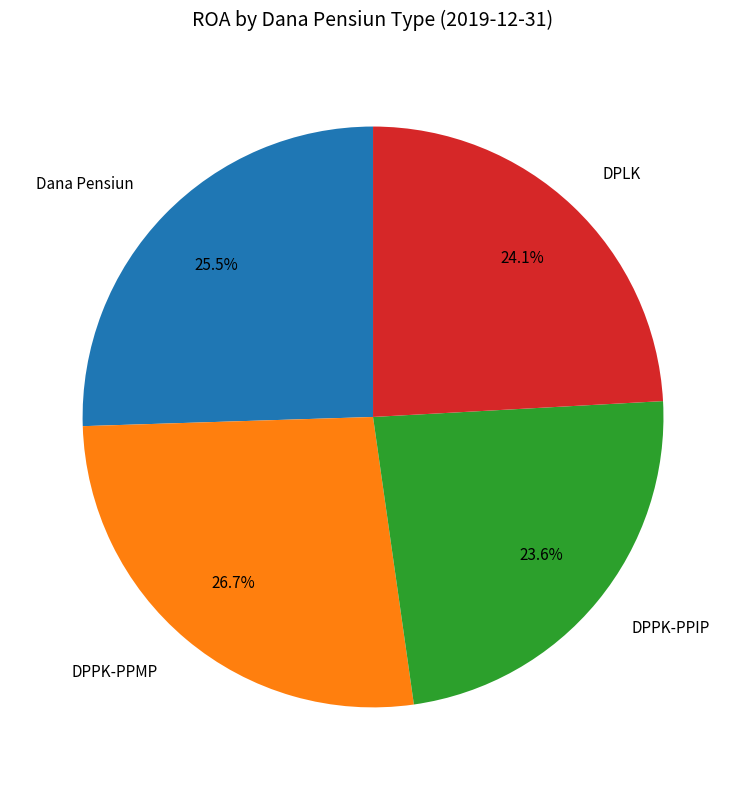

Rank the categories by value from lowest to highest.

DPPK-PPIP, DPLK, Dana Pensiun, DPPK-PPMP